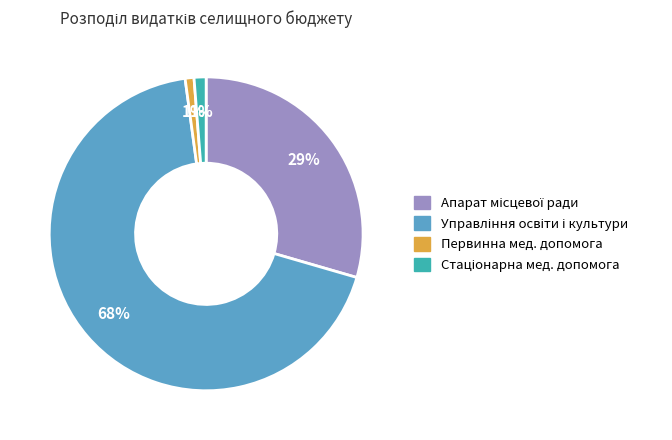

To the nearest percent, what is the average slice percentage?

25%